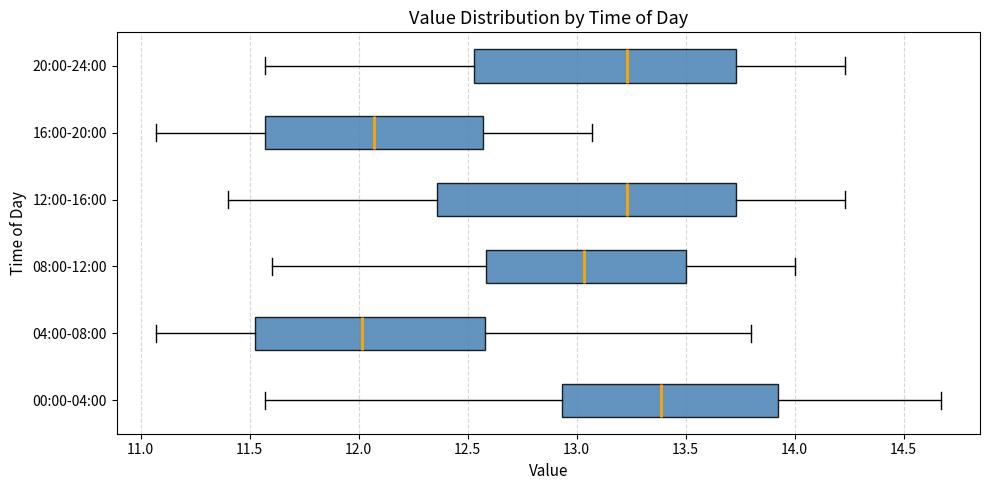

Reading bottom to top, read every box against the x-axis: the position of its median line, the range the box covers, and the ends of its whiskers. The values are not printed on the chart, so give them approximately, as read against the axis.

00:00-04:00: median 13.40, box 12.95 to 13.95, whiskers 11.55 to 14.65
04:00-08:00: median 12.00, box 11.50 to 12.60, whiskers 11.05 to 13.80
08:00-12:00: median 13.05, box 12.60 to 13.50, whiskers 11.60 to 14.00
12:00-16:00: median 13.25, box 12.35 to 13.75, whiskers 11.40 to 14.25
16:00-20:00: median 12.05, box 11.55 to 12.55, whiskers 11.05 to 13.05
20:00-24:00: median 13.25, box 12.55 to 13.75, whiskers 11.55 to 14.25